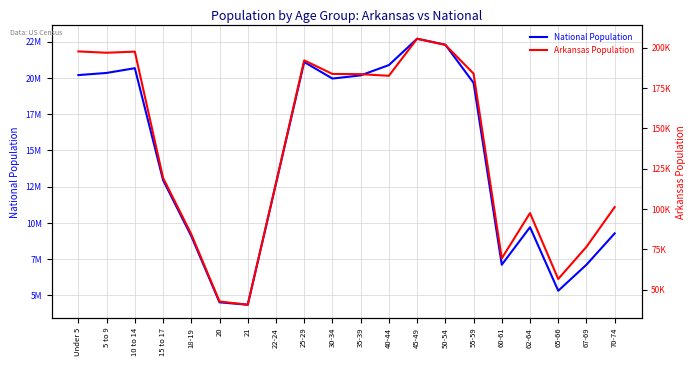

Is this an area chart (filled region under the line)?

No